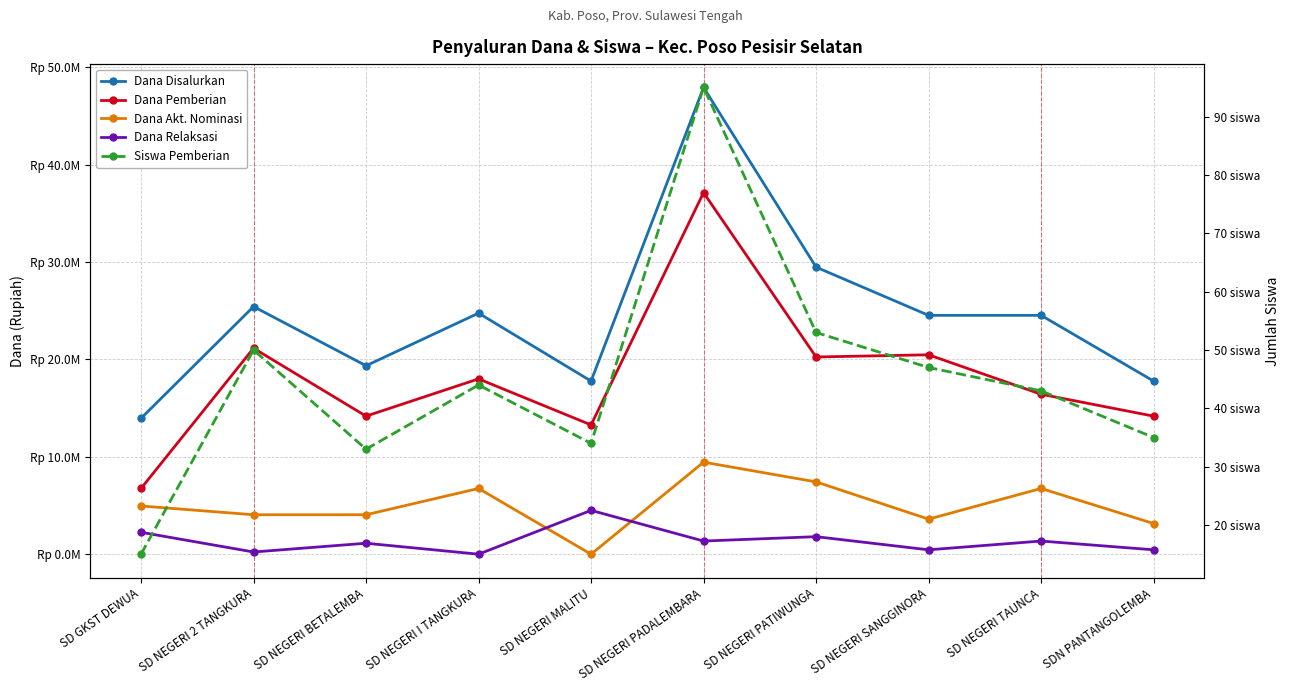

List the labels in order of Siswa Pemberian value, largest first.

SD NEGERI PADALEMBARA, SD NEGERI PATIWUNGA, SD NEGERI 2 TANGKURA, SD NEGERI SANGGINORA, SD NEGERI I TANGKURA, SD NEGERI TAUNCA, SDN PANTANGOLEMBA, SD NEGERI MALITU, SD NEGERI BETALEMBA, SD GKST DEWUA